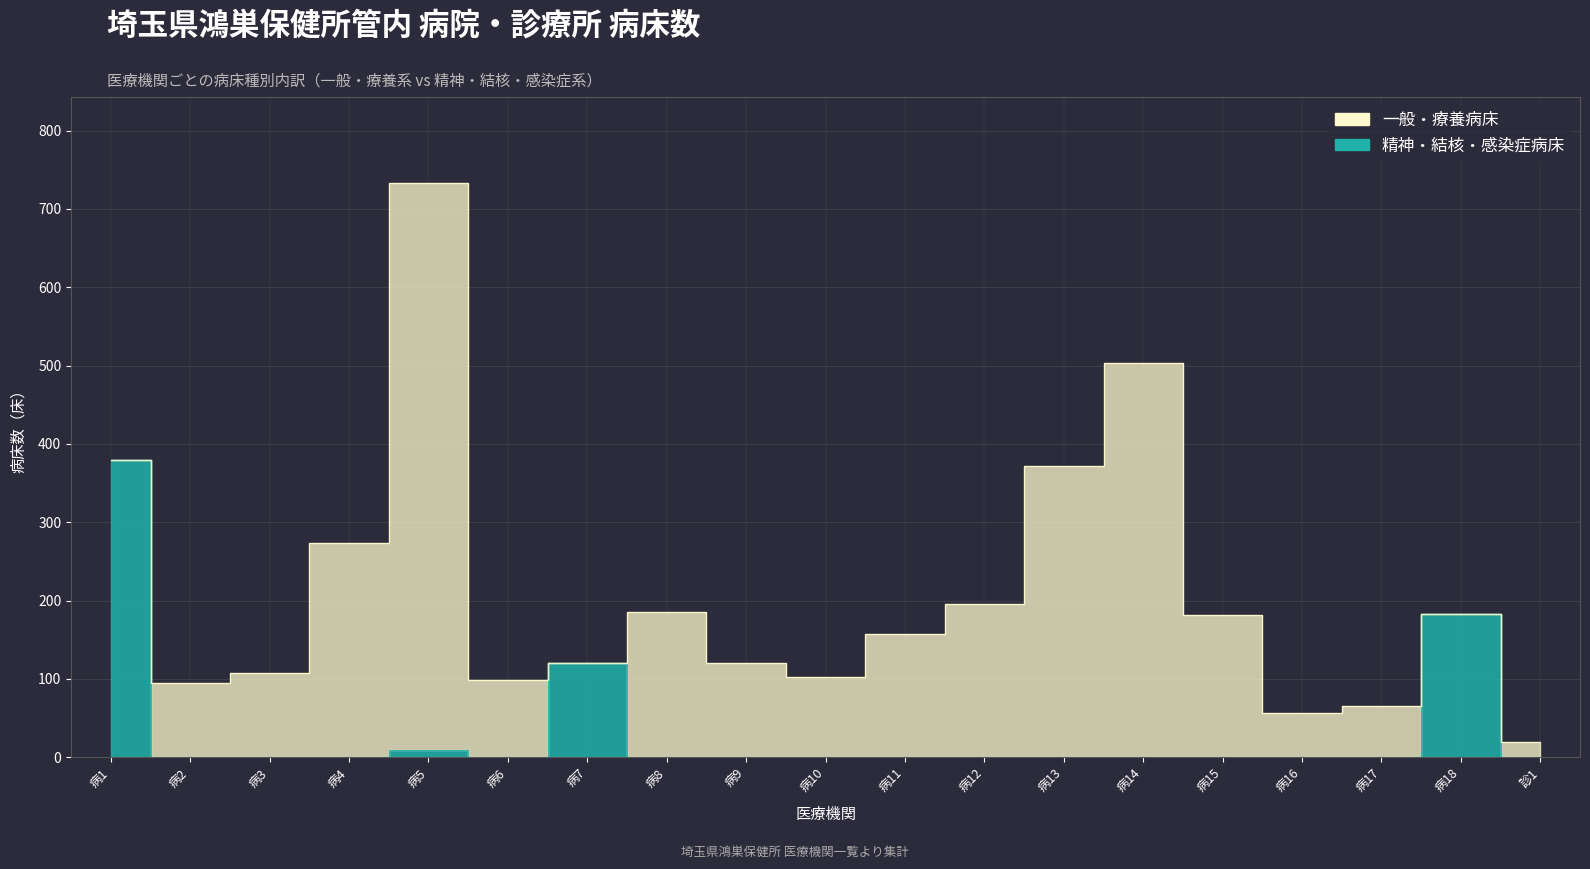

The chart shows a value of 4 at 病5. True or false?

False